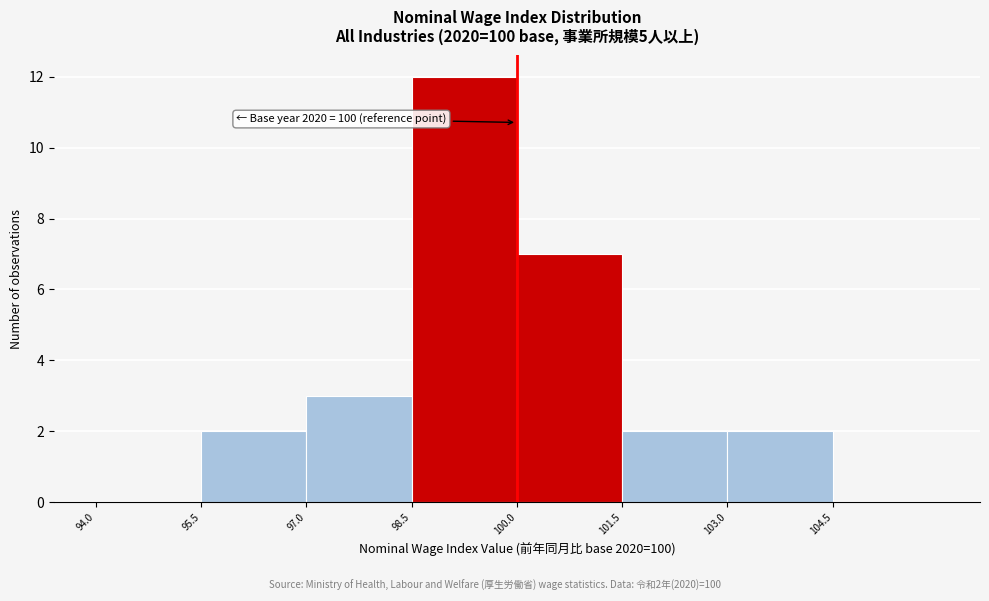

Which range on the x-axis has the tallest bar?

98.5 to 100.0